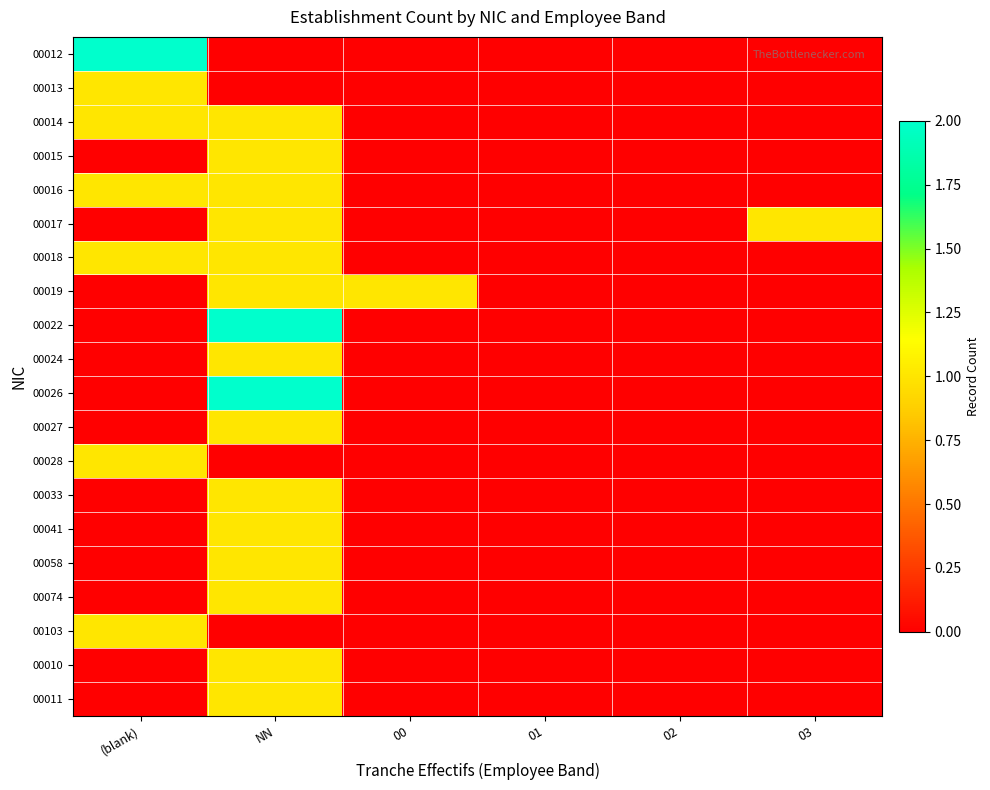

Reading left to right, extract all data points from this chart.

00012: (blank)=2	NN=0	00=0	01=0	02=0	03=0
00013: (blank)=1	NN=0	00=0	01=0	02=0	03=0
00014: (blank)=1	NN=1	00=0	01=0	02=0	03=0
00015: (blank)=0	NN=1	00=0	01=0	02=0	03=0
00016: (blank)=1	NN=1	00=0	01=0	02=0	03=0
00017: (blank)=0	NN=1	00=0	01=0	02=0	03=1
00018: (blank)=1	NN=1	00=0	01=0	02=0	03=0
00019: (blank)=0	NN=1	00=1	01=0	02=0	03=0
00022: (blank)=0	NN=2	00=0	01=0	02=0	03=0
00024: (blank)=0	NN=1	00=0	01=0	02=0	03=0
00026: (blank)=0	NN=2	00=0	01=0	02=0	03=0
00027: (blank)=0	NN=1	00=0	01=0	02=0	03=0
00028: (blank)=1	NN=0	00=0	01=0	02=0	03=0
00033: (blank)=0	NN=1	00=0	01=0	02=0	03=0
00041: (blank)=0	NN=1	00=0	01=0	02=0	03=0
00058: (blank)=0	NN=1	00=0	01=0	02=0	03=0
00074: (blank)=0	NN=1	00=0	01=0	02=0	03=0
00103: (blank)=1	NN=0	00=0	01=0	02=0	03=0
00010: (blank)=0	NN=1	00=0	01=0	02=0	03=0
00011: (blank)=0	NN=1	00=0	01=0	02=0	03=0